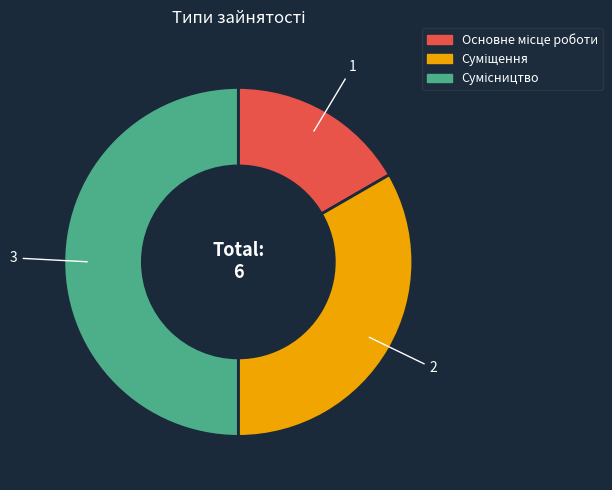

Which slice is the smallest?

Основне місце роботи